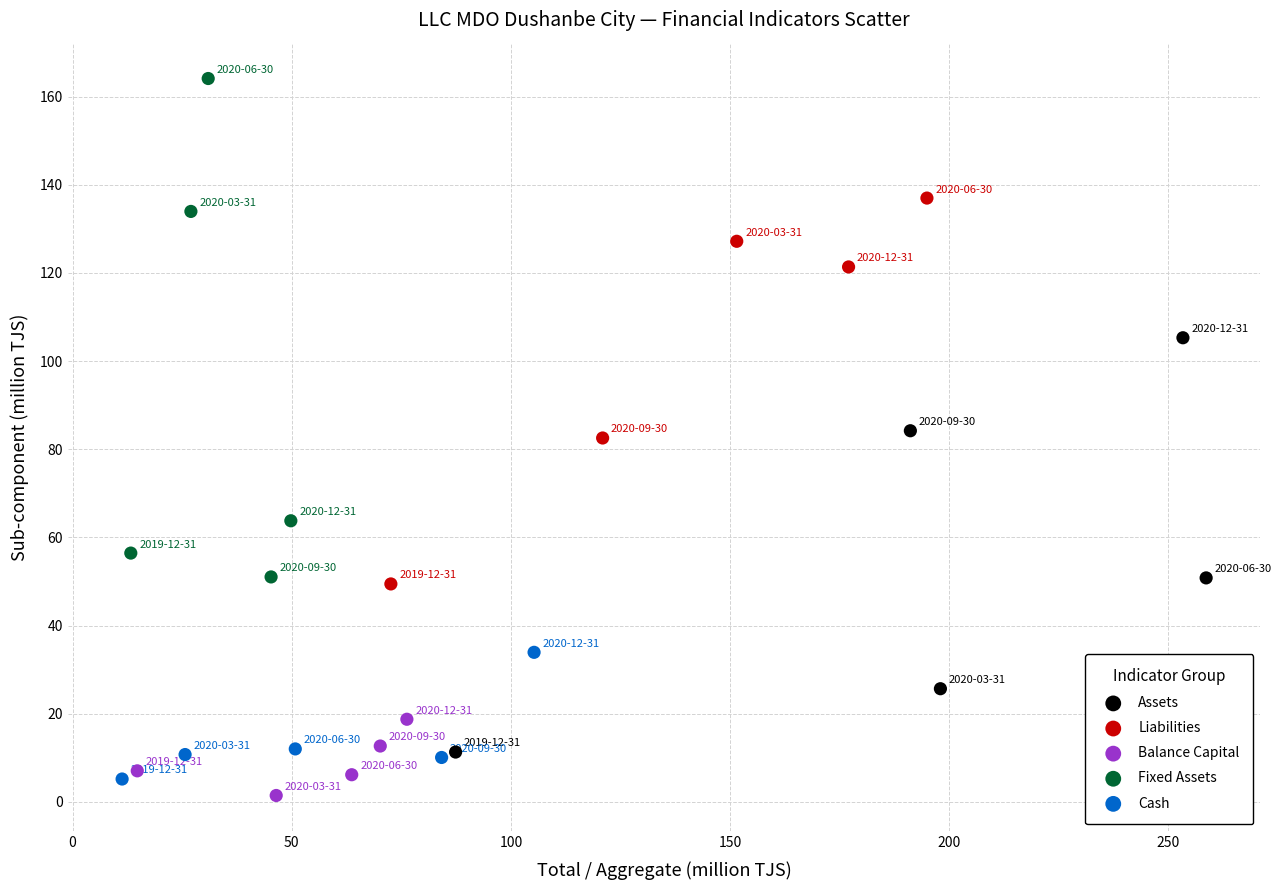

Which series has the largest Y range (max minus min)?

Fixed Assets